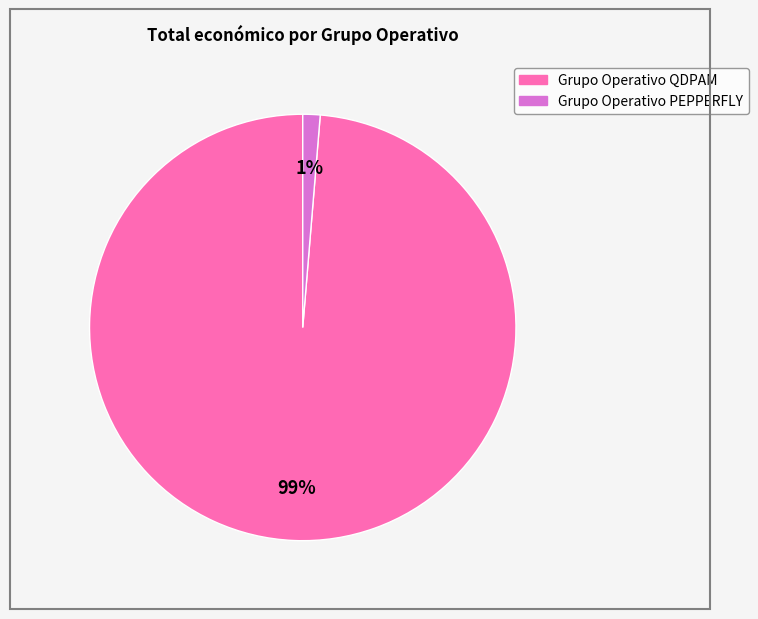

Is it true that Grupo Operativo QDPAM is 99% of the pie?

True